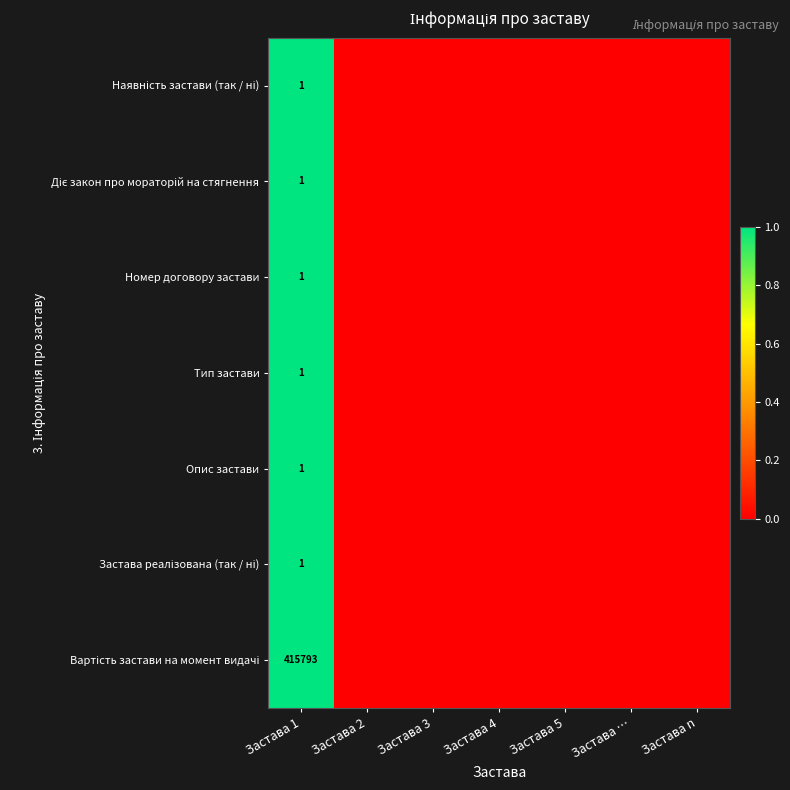

Read the Наявність застави (так / ні) value at Застава 1.

1